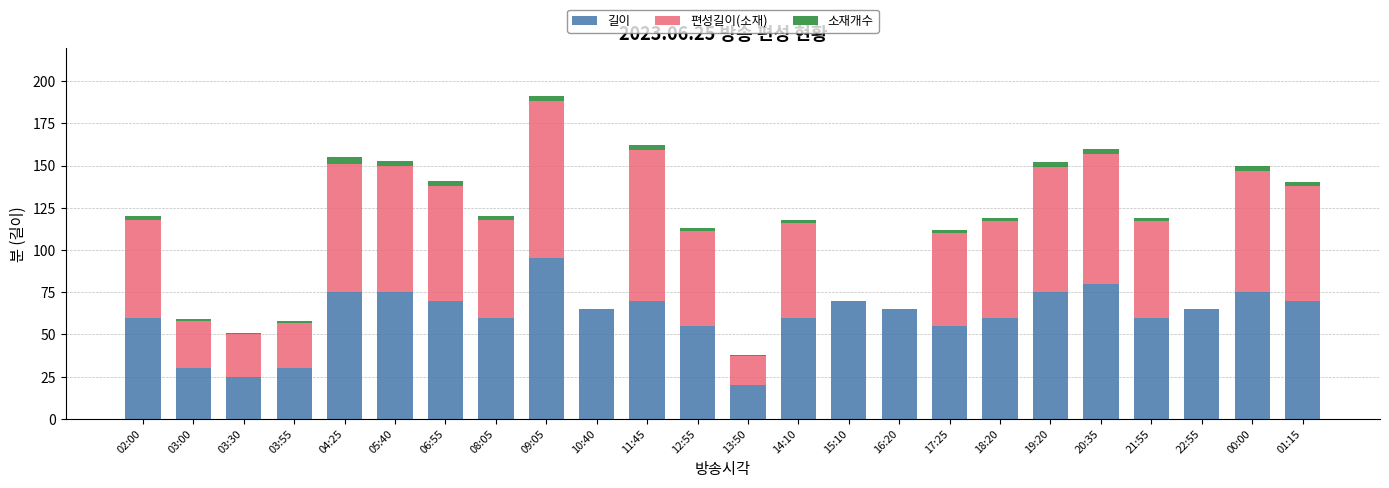

How many series are shown in this chart?

3